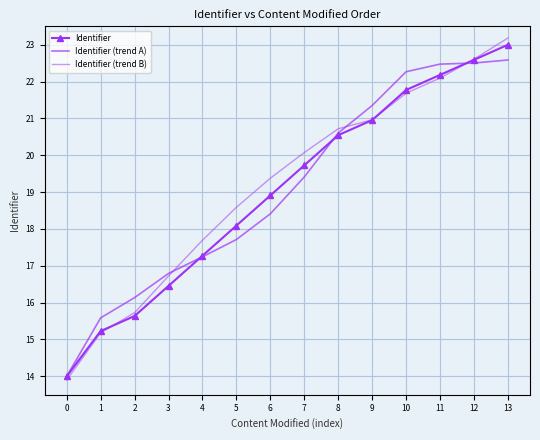

How many values in the Identifier (trend A) series exceed 19?

7